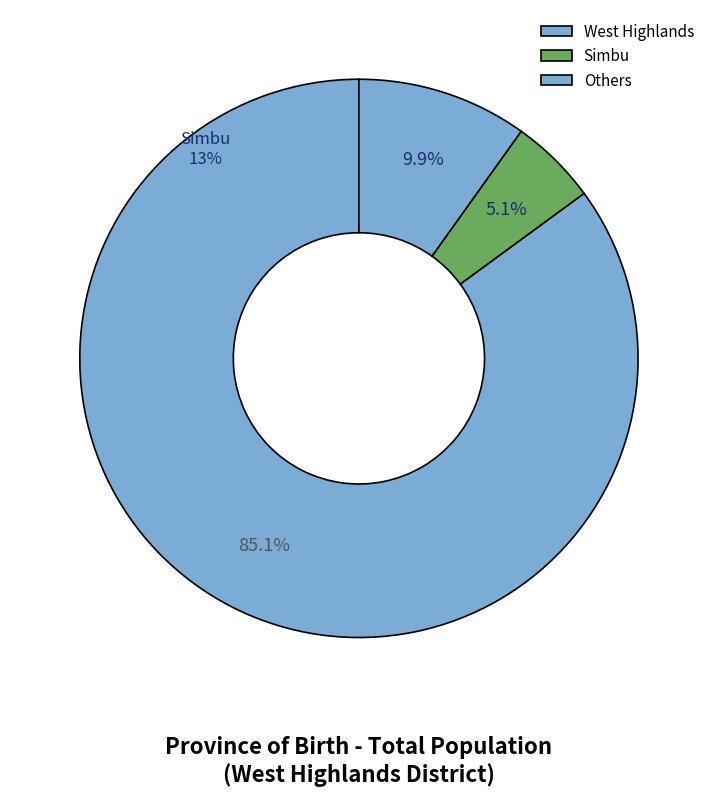

Is there a majority slice in this chart?

Yes